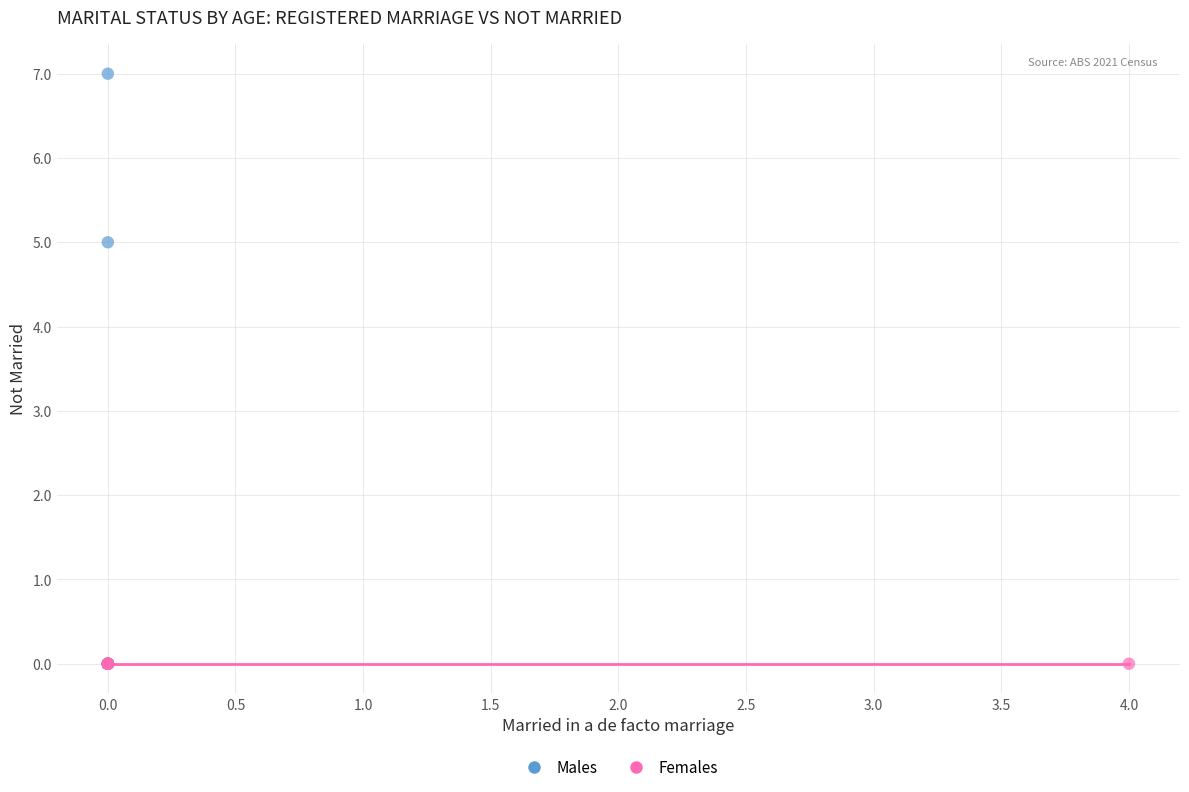

Which series contains the highest Y value?

Males